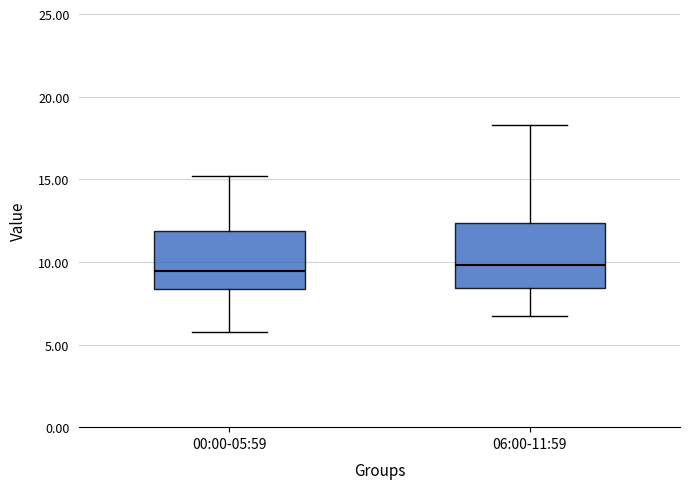

Where does the lower whisker of the box for 00:00-05:59 end on the y-axis? The values are not printed on the chart, so give them approximately, as read against the axis.

5.5